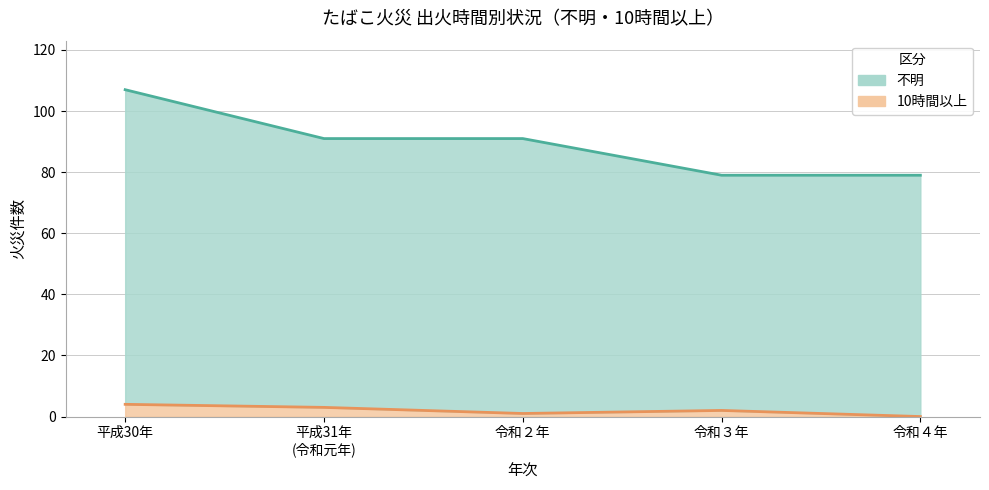

Reading left to right, transcribe all the data shown in this chart.

不明: 107	91	91	79	79
10時間以上: 4	3	1	2	0